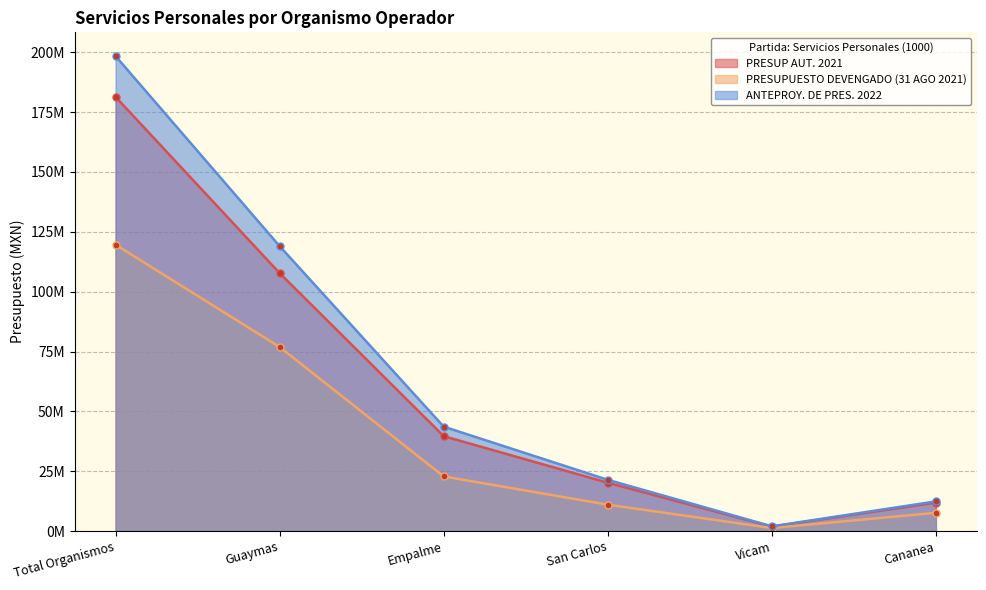

Rank the series by their maximum value, from highest to lowest.

ANTEPROY. DE PRES. 2022, PRESUP AUT. 2021, PRESUPUESTO DEVENGADO (31 AGO 2021)